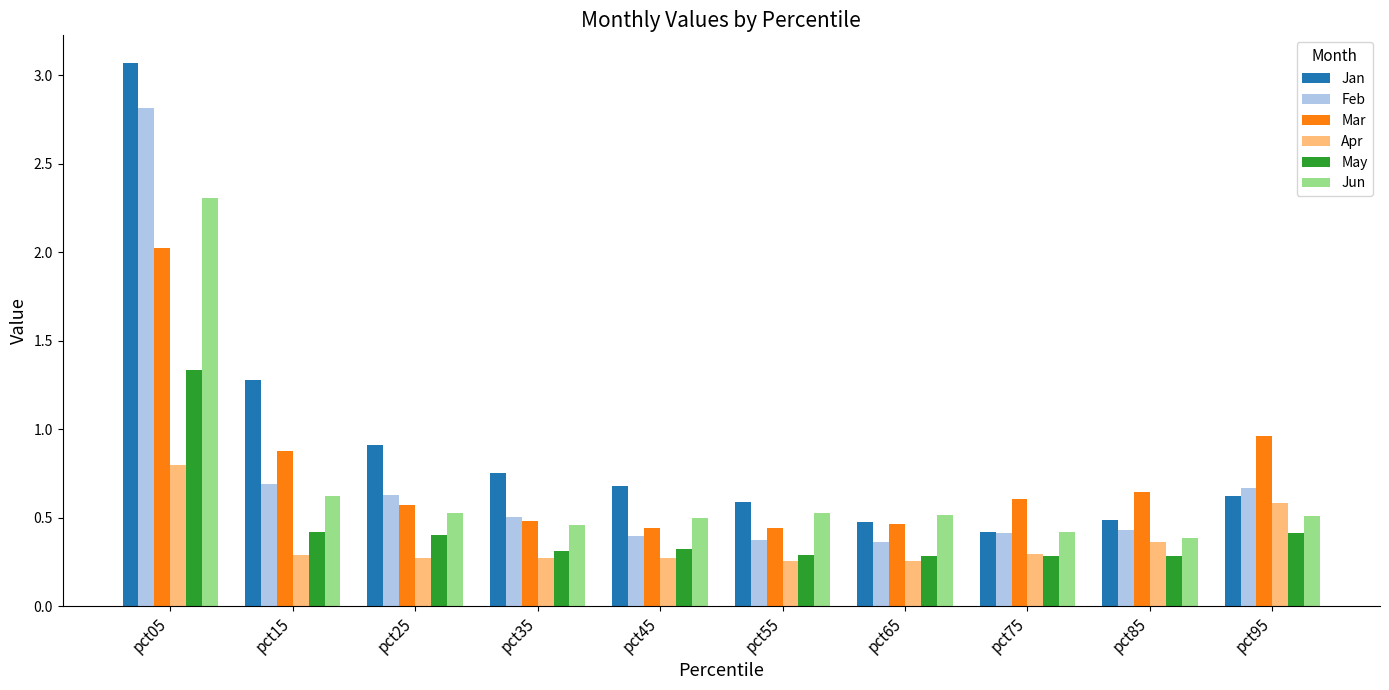

What is the average value of the Jun series?

0.7